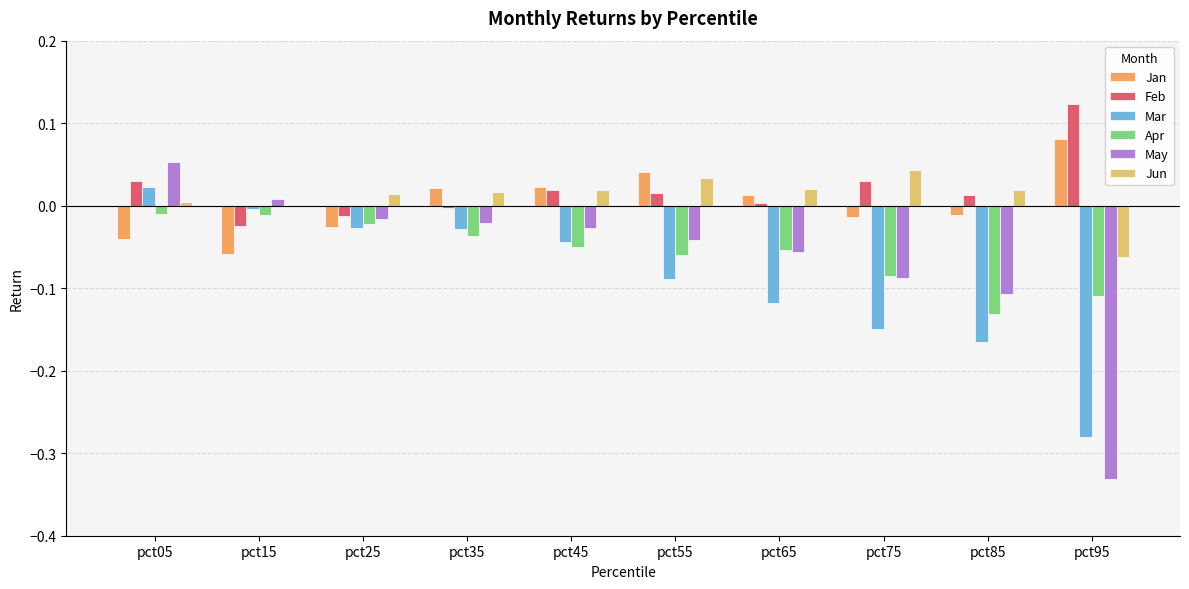

What are all the series names shown in the legend?

Jan, Feb, Mar, Apr, May, Jun